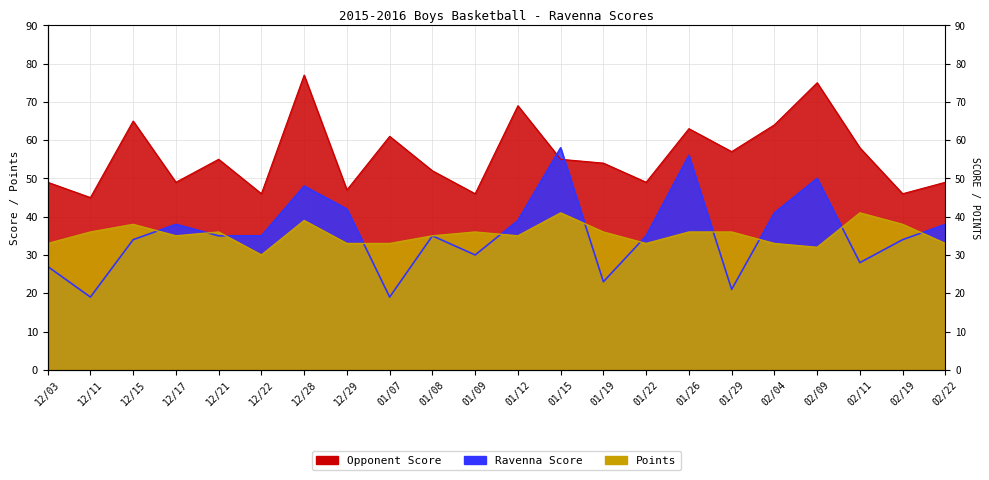

What is the label of the 13th point from the left?

01/15